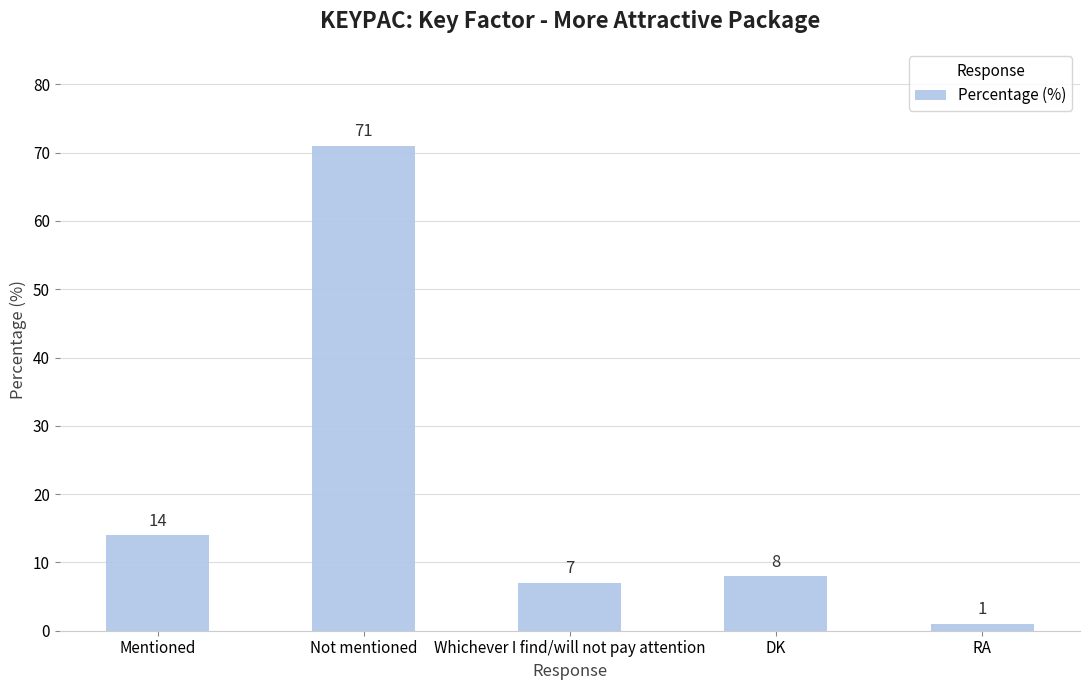

Reading left to right, transcribe all the data shown in this chart.

Mentioned=14	Not mentioned=71	Whichever I find/will not pay attention=7	DK=8	RA=1